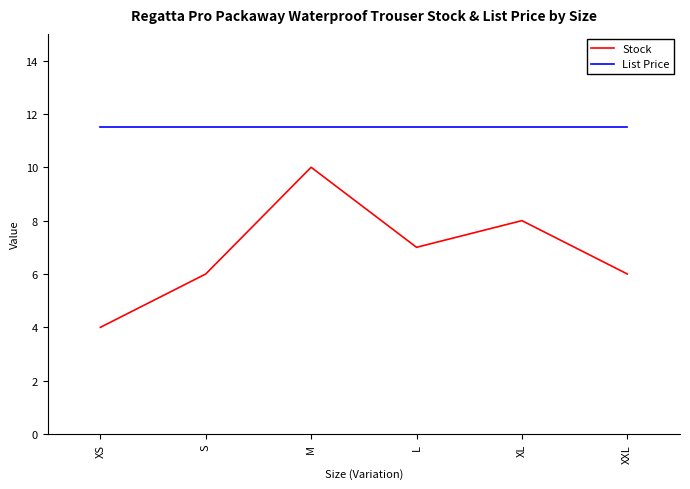

True or false: Stock and List Price cross at least once.

False